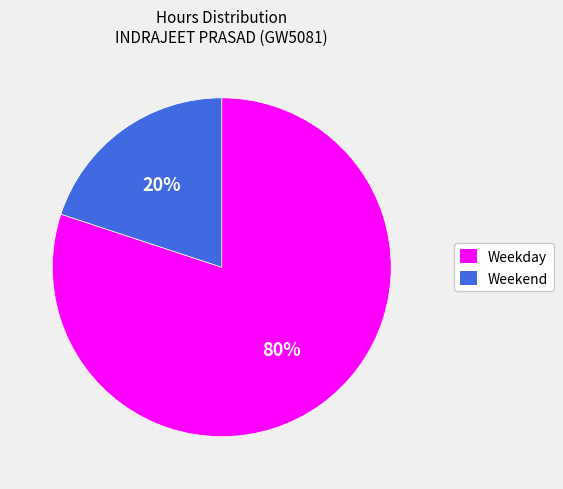

To the nearest percent, what is the average slice percentage?

50%